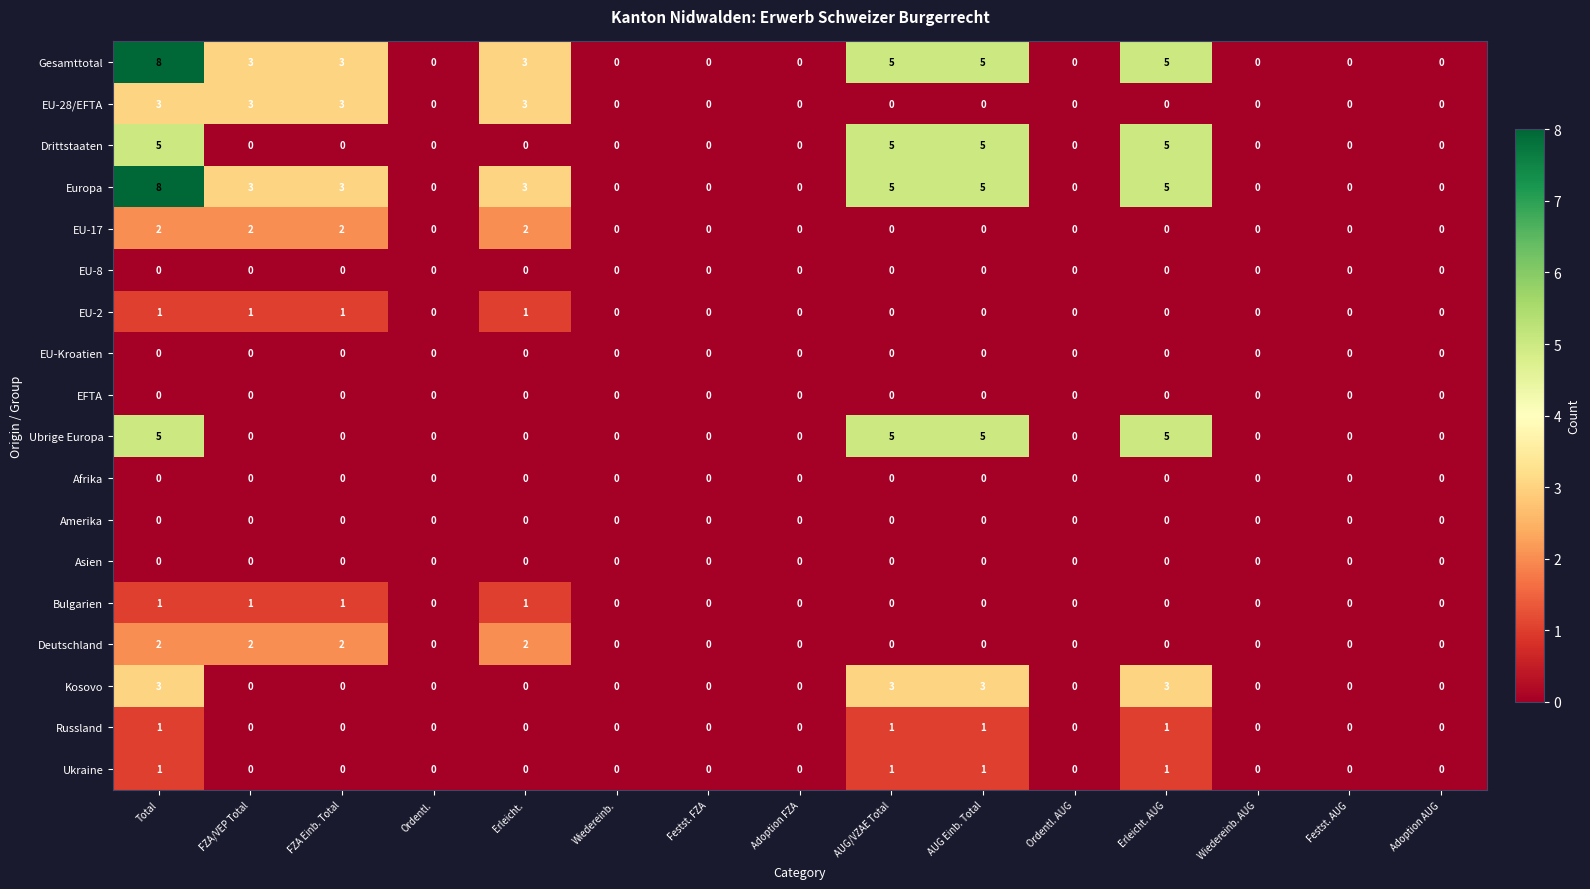

At which category is the sum across all series the highest?

Total